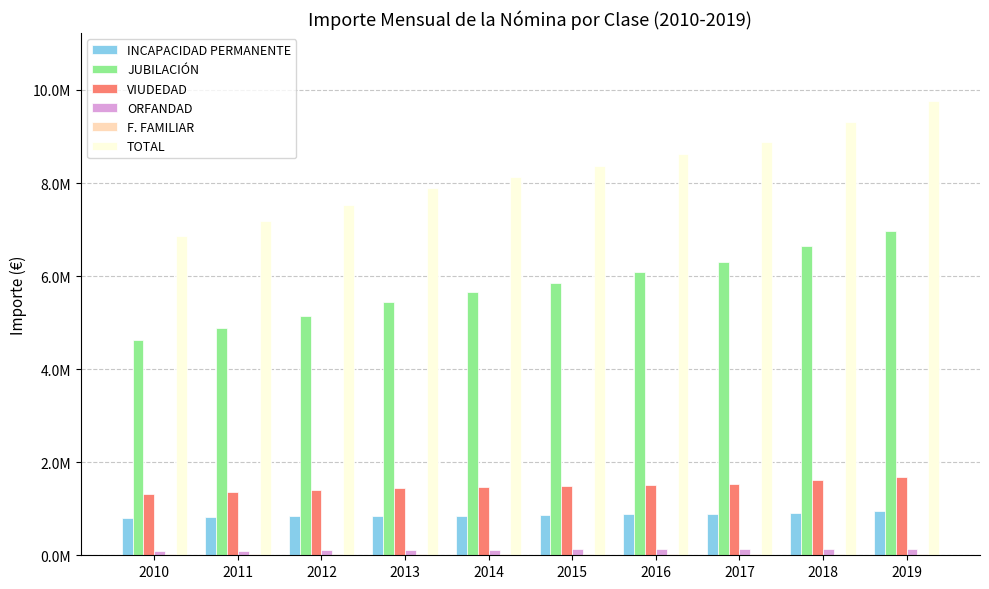

Reading left to right, transcribe all the data shown in this chart.

INCAPACIDAD PERMANENTE: 800117.6	823332.5	840195.9	849771.3	853615.0	866570.2	880035.7	892032.1	911251.4	941258.3
JUBILACIÓN: 4634212.6	4883002.9	5151099.0	5444543.6	5654245.4	5854633.2	6078750.8	6301951.8	6639114.0	6963418.5
VIUDEDAD: 1321001.4	1365368.7	1408059.0	1453888.3	1475113.5	1492582.3	1515316.8	1535639.5	1610805.8	1692196.9
ORFANDAD: 95208.8	99452.3	107701.5	116454.5	123516.4	126146.8	127784.0	129198.5	133154.5	137928.0
F. FAMILIAR: 17407.4	18095.9	18537.1	19170.1	19755.5	20489.3	21290.9	22205.8	23610.3	24998.3
TOTAL: 6867947.7	7189252.3	7525592.5	7883827.9	8126245.8	8360421.9	8623178.3	8881027.7	9317935.9	9759800.1